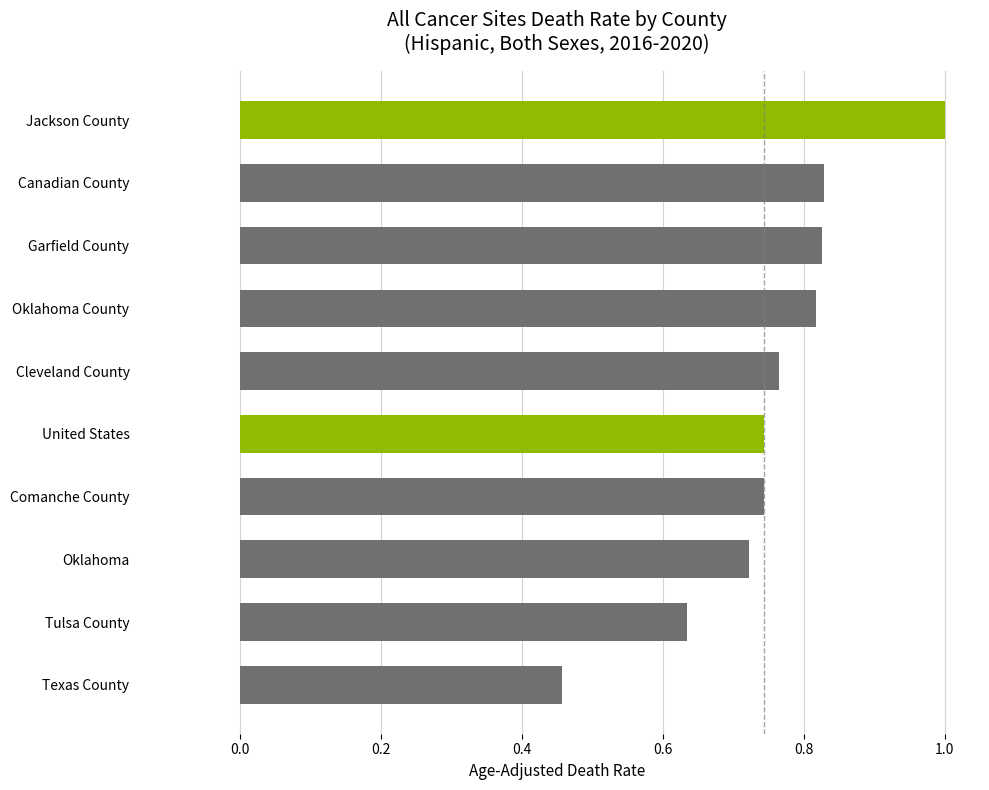

Which label corresponds to the smallest value in the chart?

Texas County